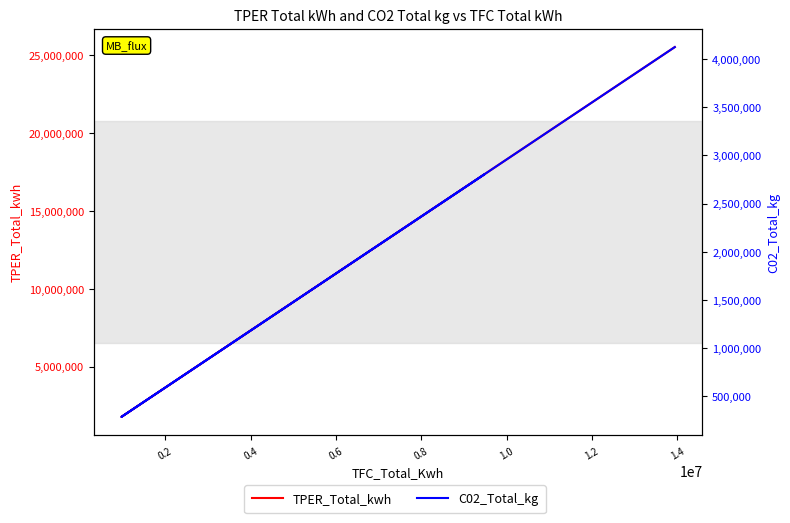

True or false: TPER_Total_kwh has more than 0 points higher than both neighbors.

False